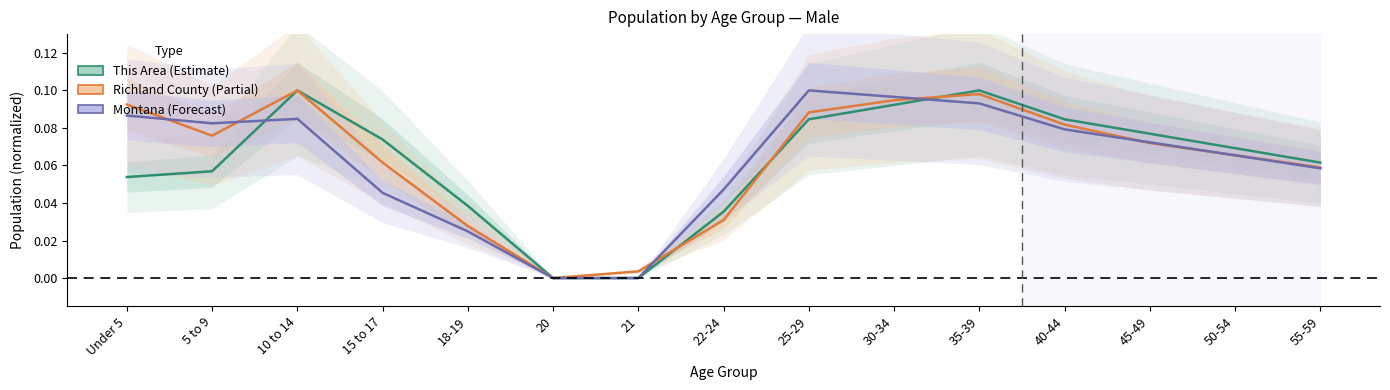

At which label is This Area closest to 0?

20